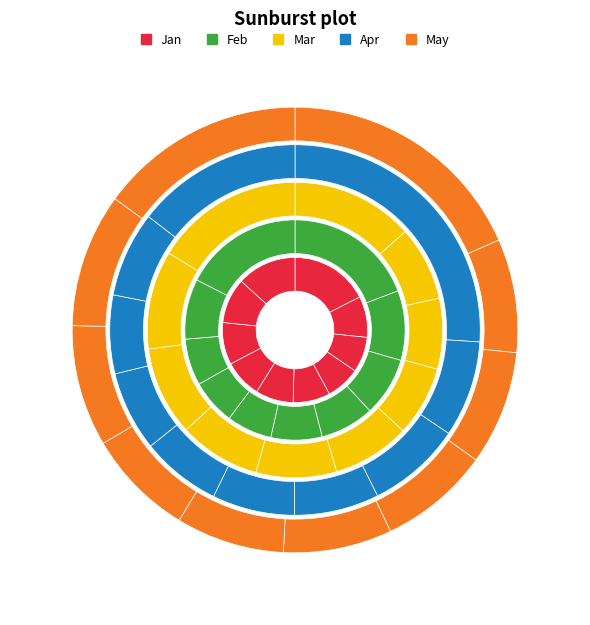

Which series changed the most between pct15 and pct35?

Feb